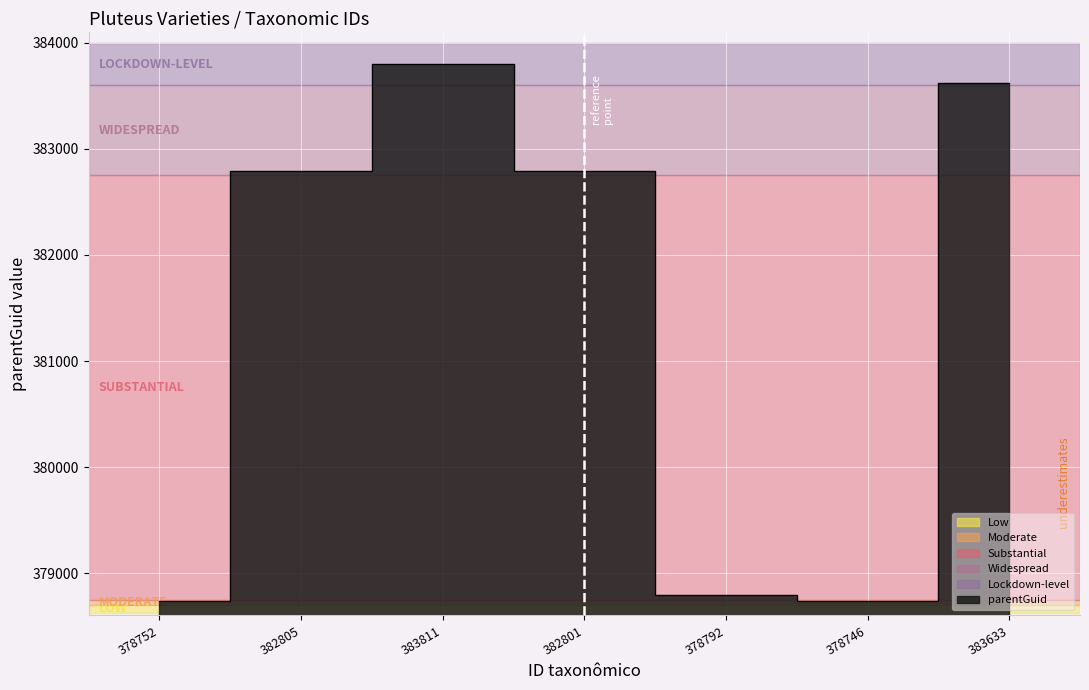

Reading right to left, list all the values displayed in this chart.

383633=383626	378746=378738	378792=378789	382801=382791	383811=383798	382805=382791	378752=378738